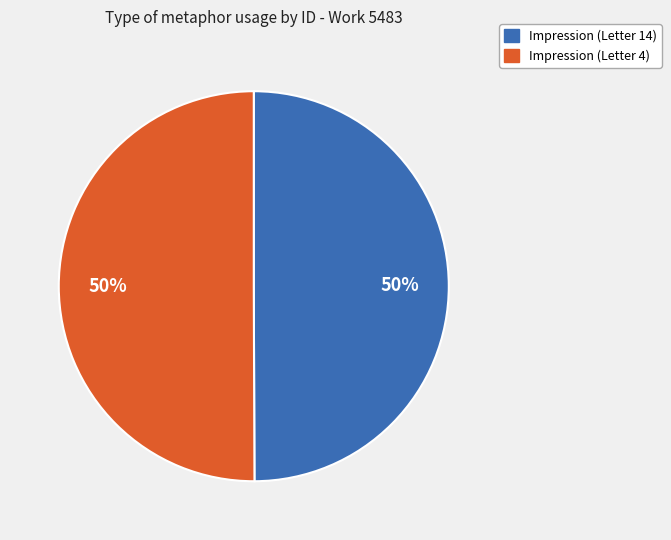

To the nearest percent, what portion does Impression (Letter 14) represent?

50%